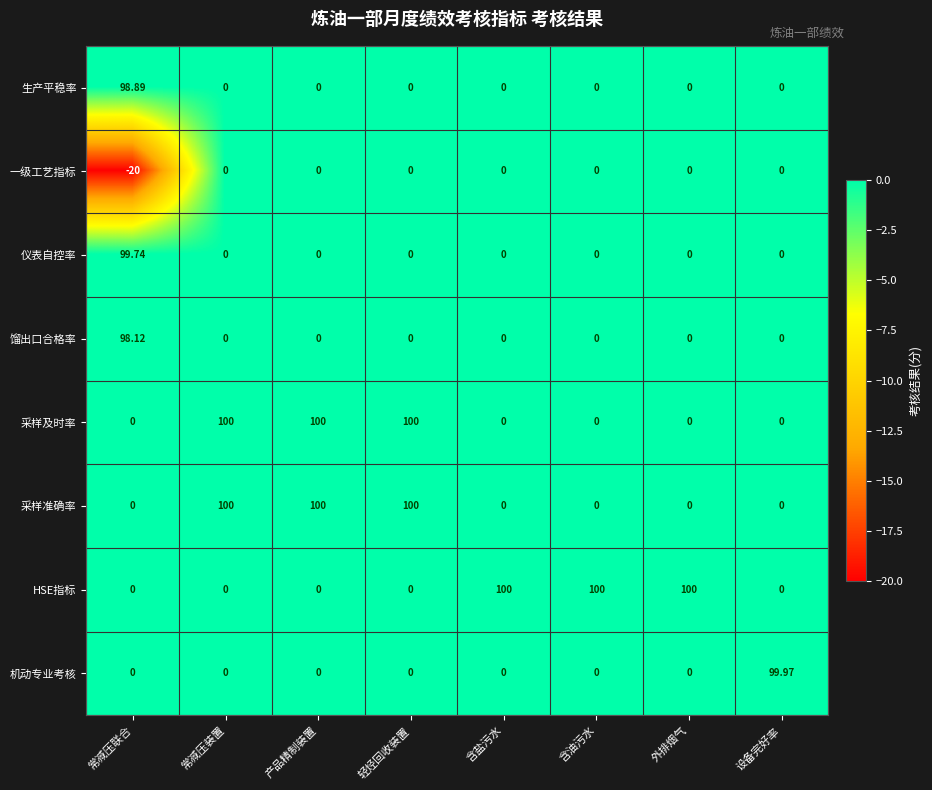

At which category is the sum across all series the highest?

常减压联合